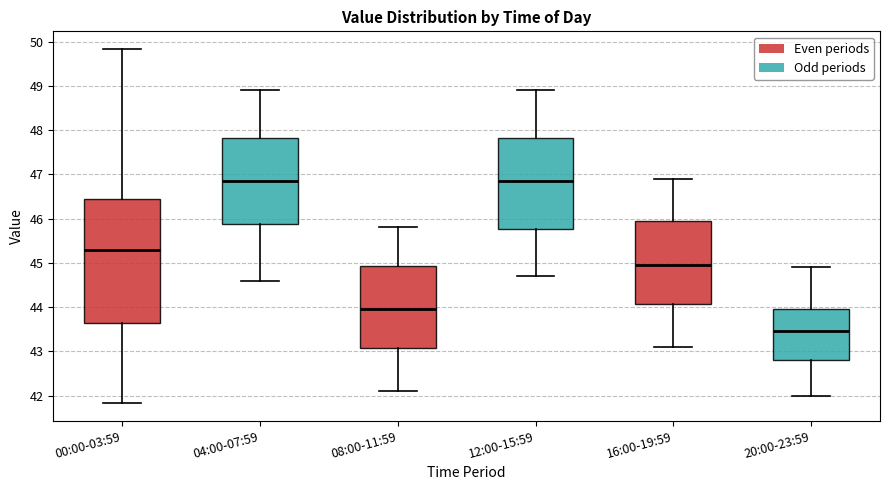

Reading left to right, transcribe this box plot: for each box, give where its median line is, the range the box spans, and where its two whiskers end, as read against the y-axis. The values are not printed on the chart, so give them approximately, as read against the axis.

00:00-03:59: median 45.3, box 43.6 to 46.4, whiskers 41.8 to 49.8
04:00-07:59: median 46.9, box 45.9 to 47.8, whiskers 44.6 to 48.9
08:00-11:59: median 44.0, box 43.1 to 44.9, whiskers 42.1 to 45.8
12:00-15:59: median 46.9, box 45.8 to 47.8, whiskers 44.7 to 48.9
16:00-19:59: median 45.0, box 44.1 to 46.0, whiskers 43.1 to 46.9
20:00-23:59: median 43.5, box 42.8 to 44.0, whiskers 42.0 to 44.9